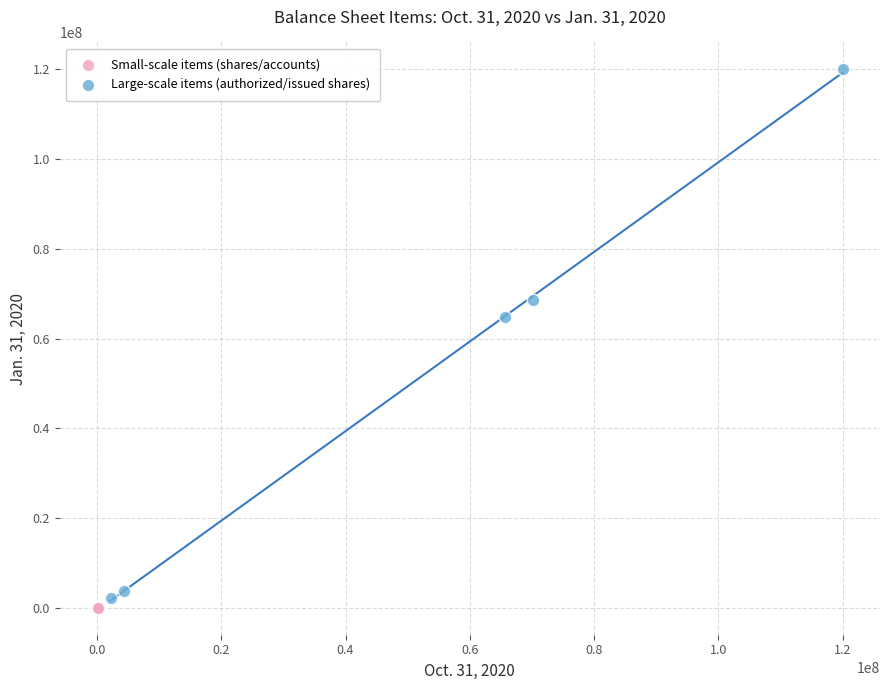

Which series has the largest Y range (max minus min)?

Large-scale items (authorized/issued shares)